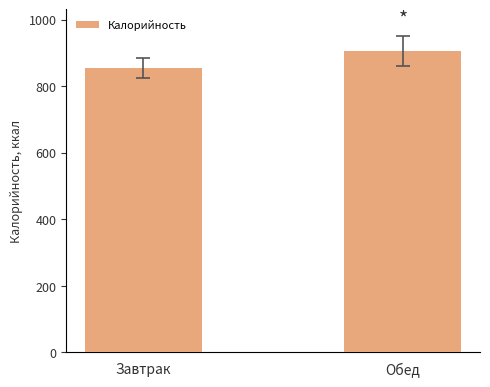

Which label corresponds to the smallest value in the chart?

Завтрак